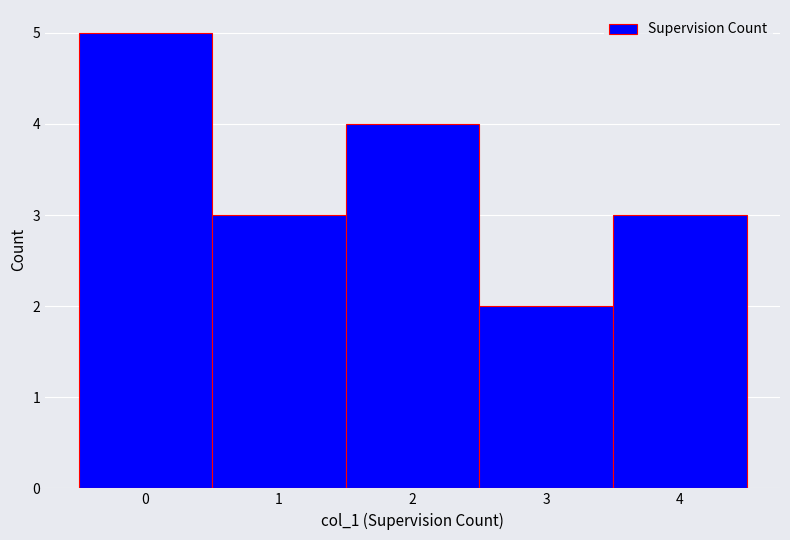

Reading left to right, list every bar in this chart as the range it spans on the x-axis followed by its height. The values are not printed on the chart, so give them approximately, as read against the axis.

-0.5 to 0.5: 5
0.5 to 1.5: 3
1.5 to 2.5: 4
2.5 to 3.5: 2
3.5 to 4.5: 3